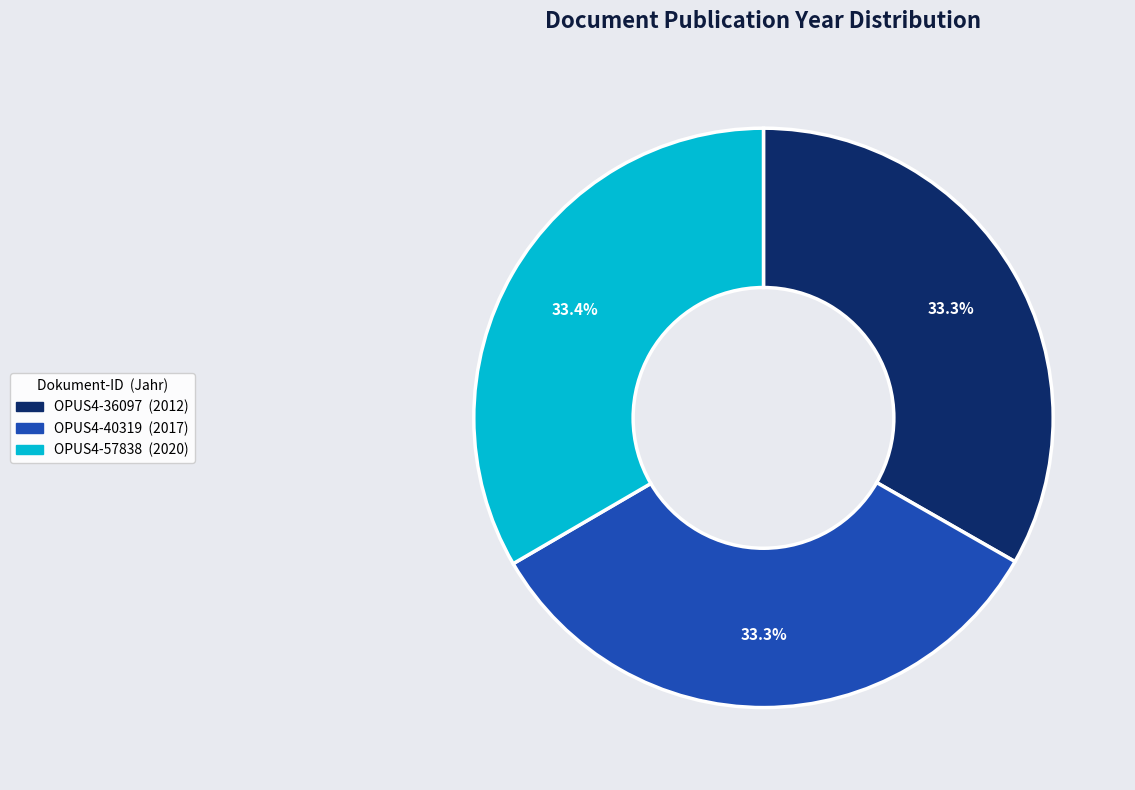

Does any single category account for the majority?

No